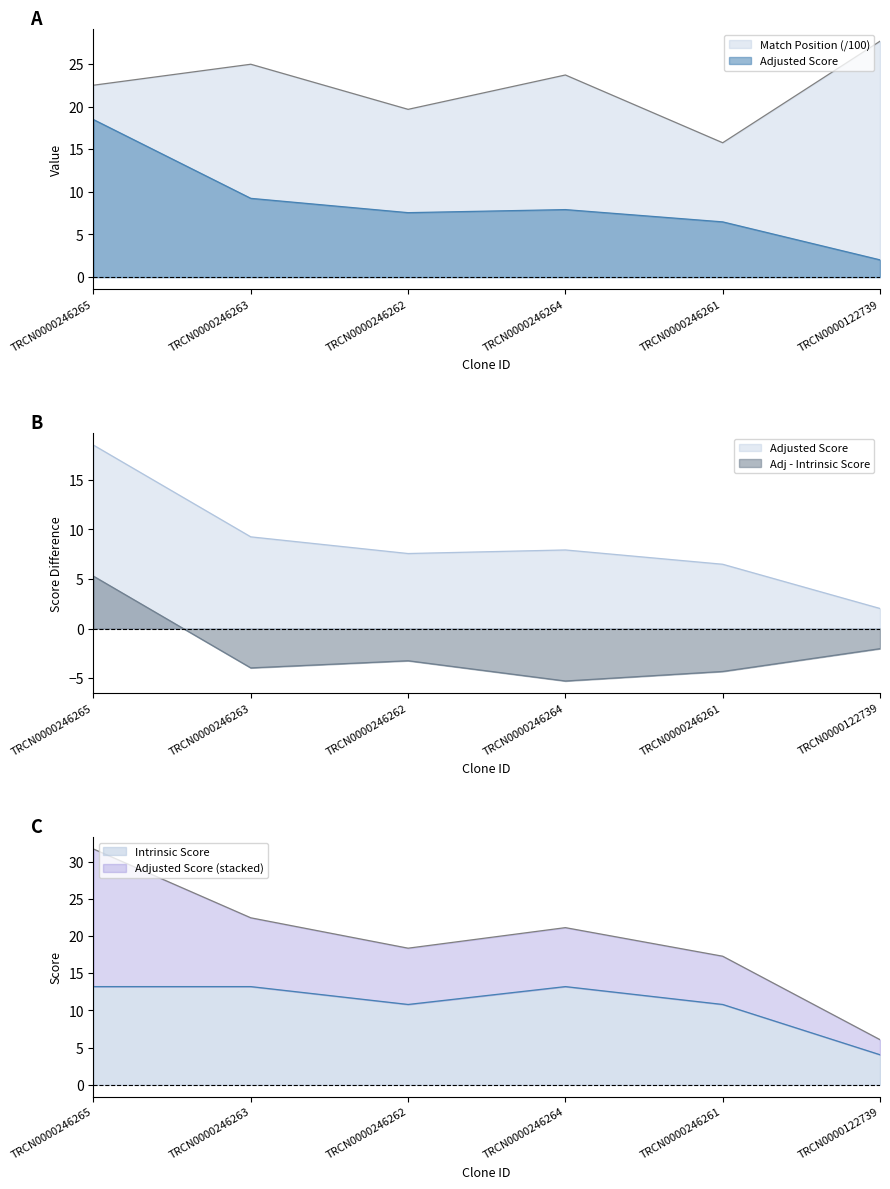

Which has a higher value, TRCN0000246265 or TRCN0000246262?

TRCN0000246265